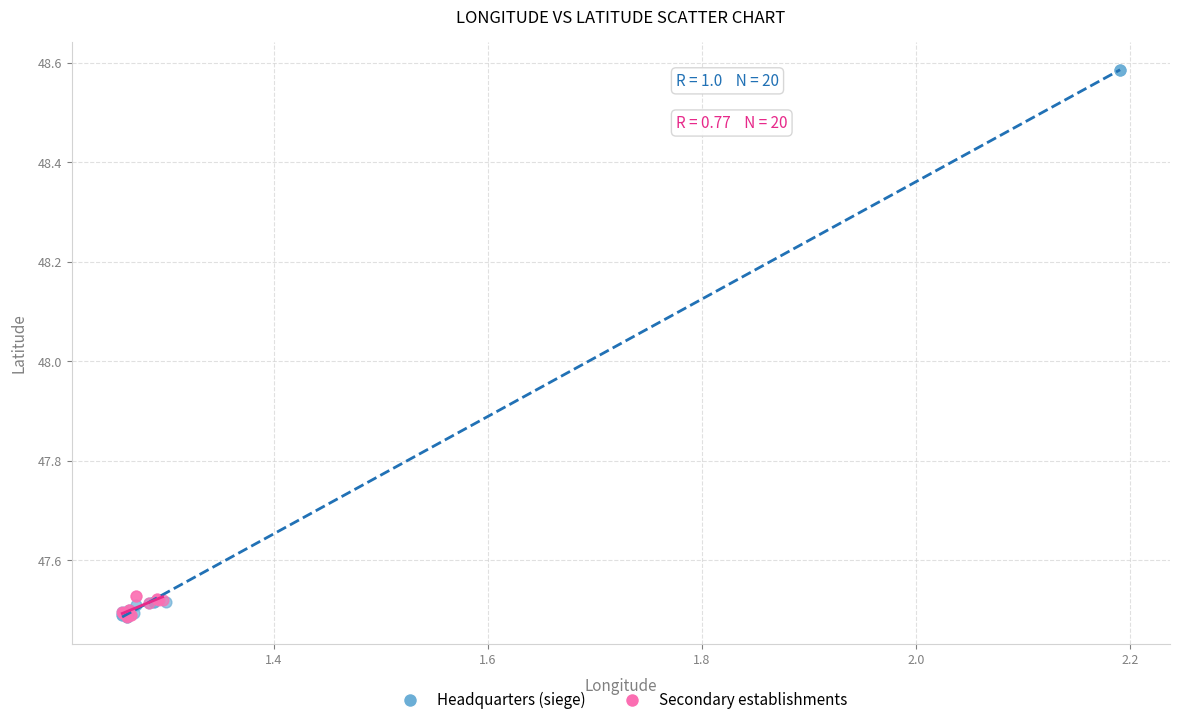

Which series contains the highest Y value?

Headquarters (siege)